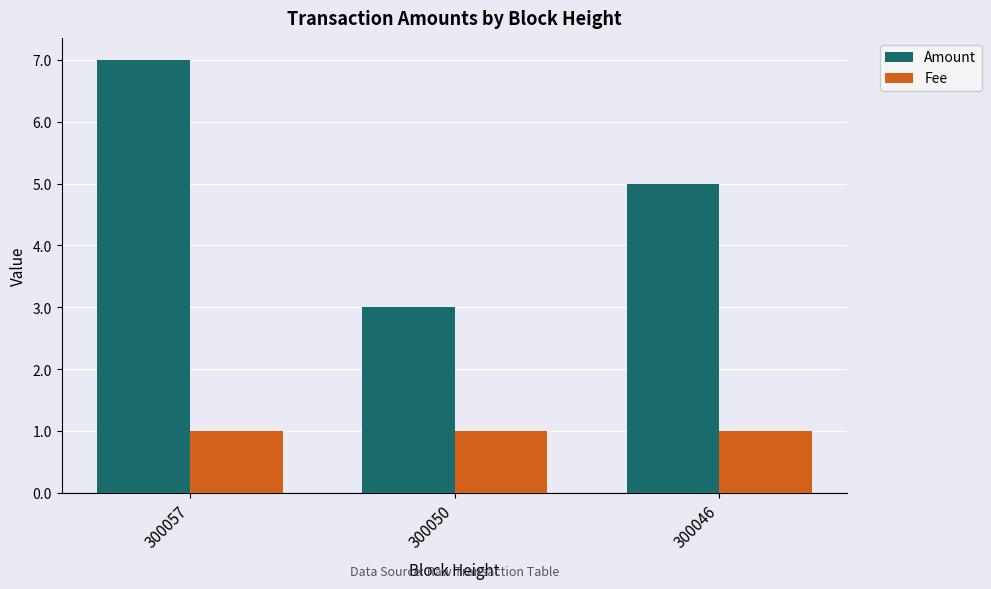

What is the total value across all series at 300046?

6